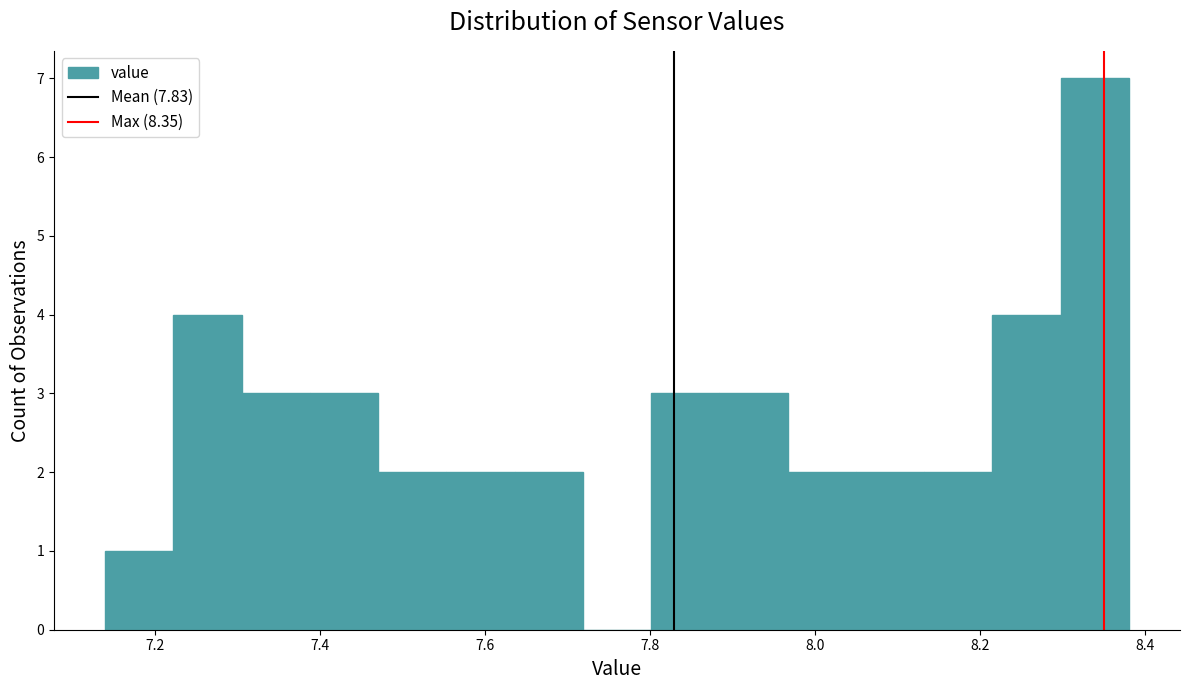

How tall is the bar that spans 7.96 to 8.04 on the x-axis? Neither the bar edges nor the heights are printed on the chart, so give them approximately, as read against the axes.

2